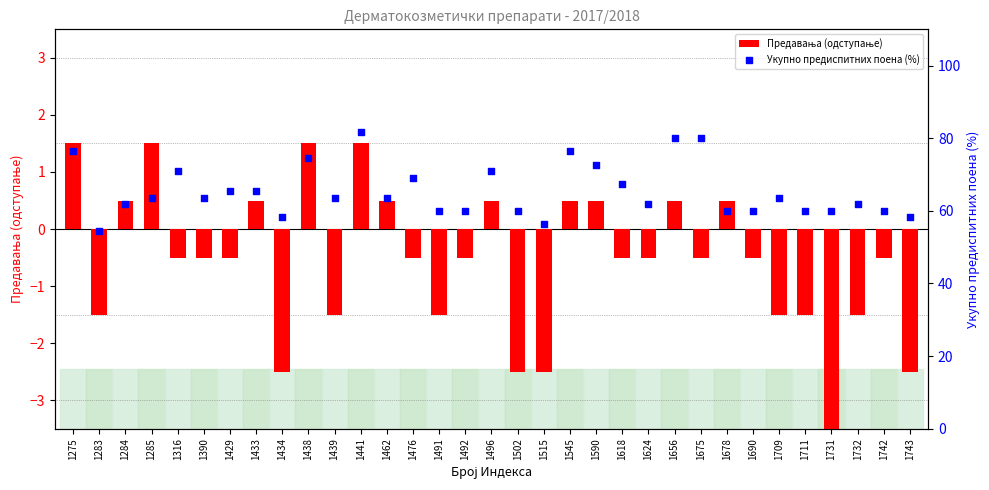

At which category is the sum across all series the highest?

1441